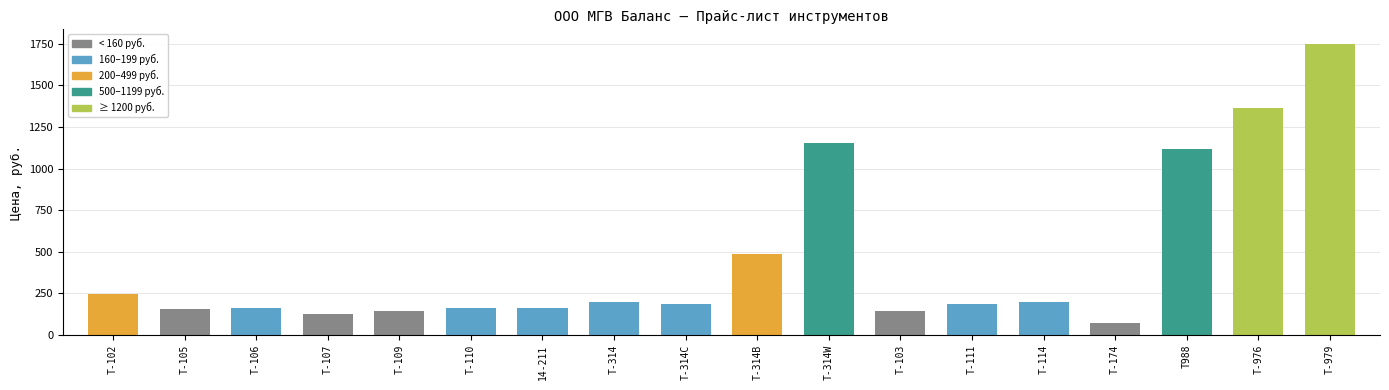

What is the label of the 15th bar from the left?

Т-174